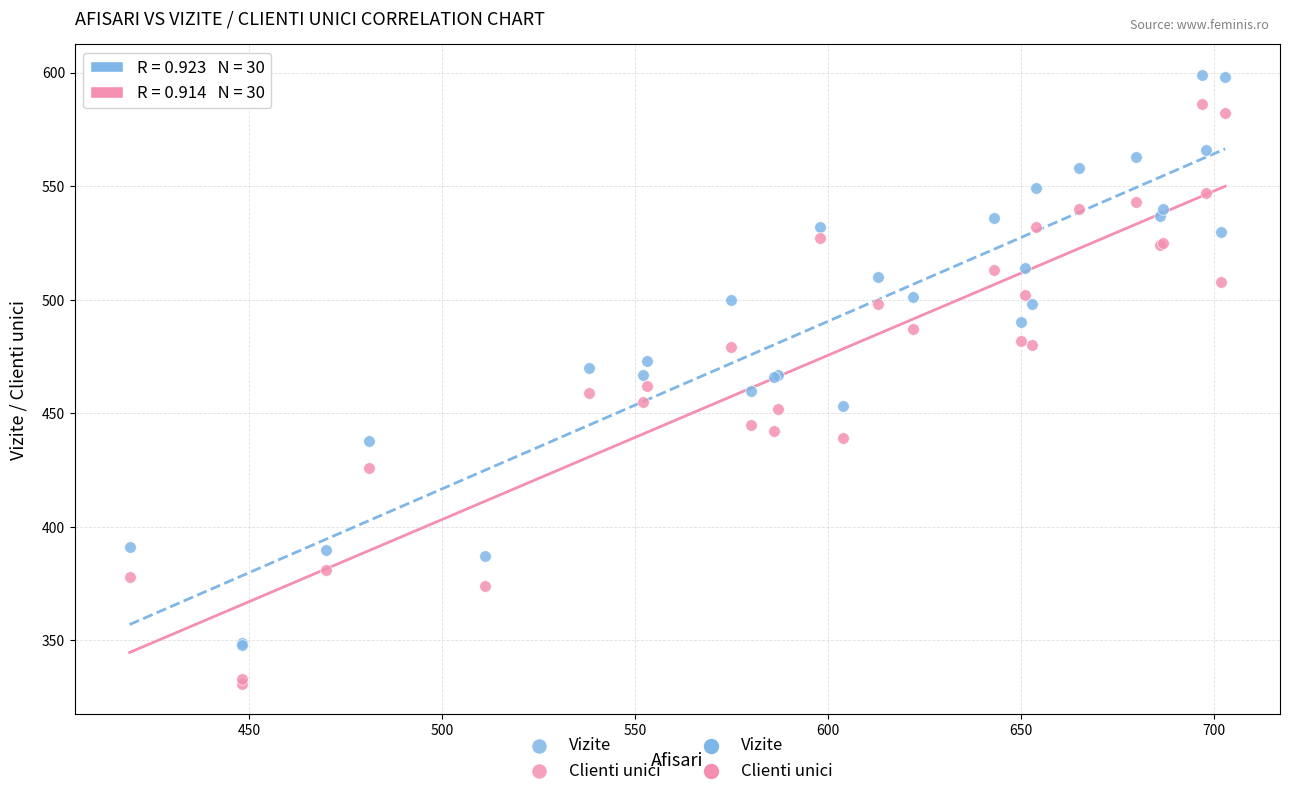

Which series contains the lowest Y value?

Clienti unici